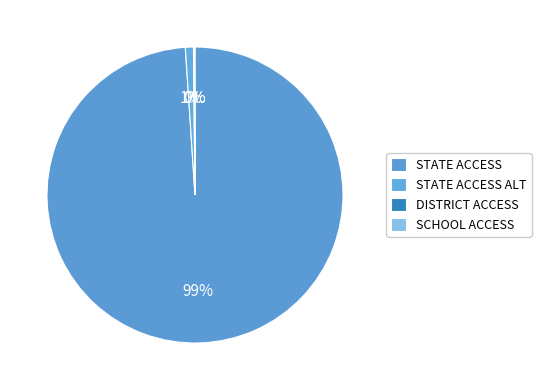

To the nearest percent, what is the difference between the largest and smallest slice percentages?

99%